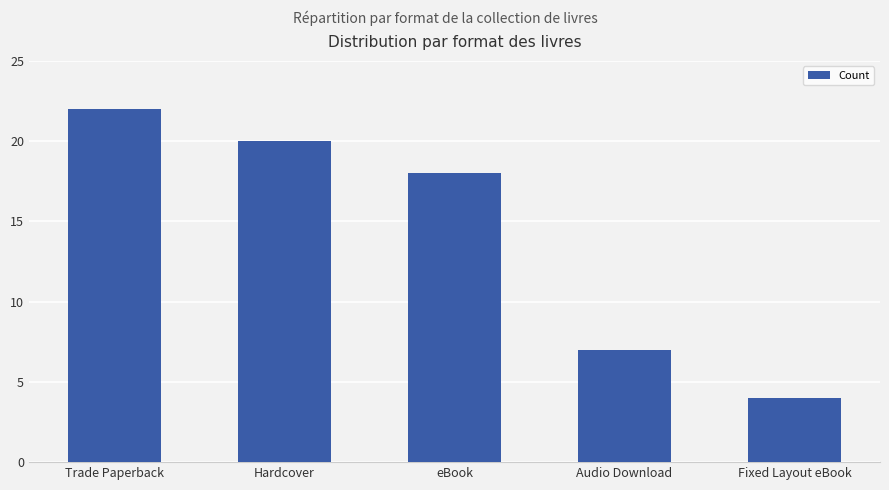

Approximately how many times larger is the value at Trade Paperback compared to Hardcover?

1.1